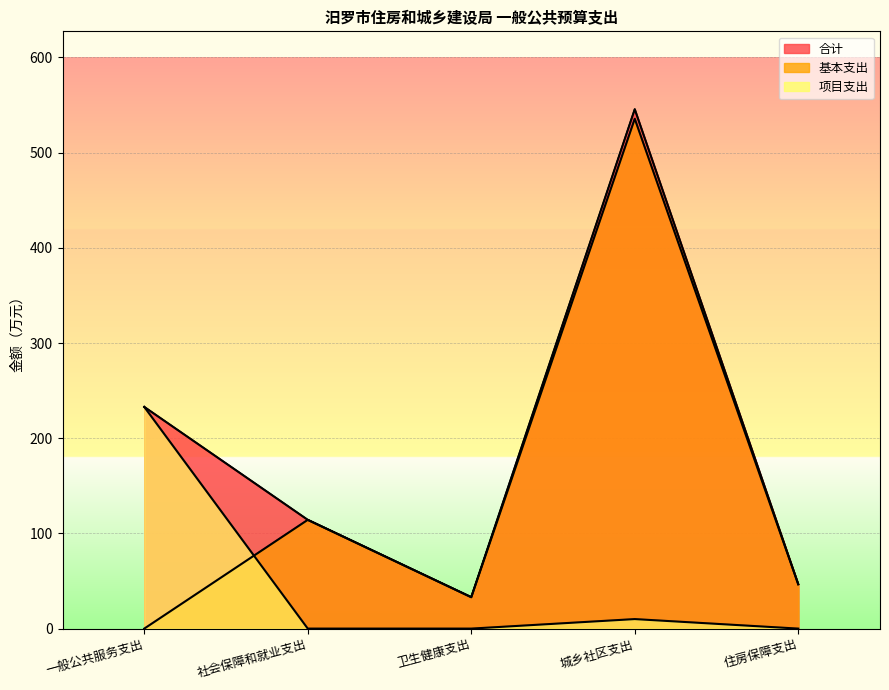

True or false: 项目支出 has more than 0 interior local peaks.

True